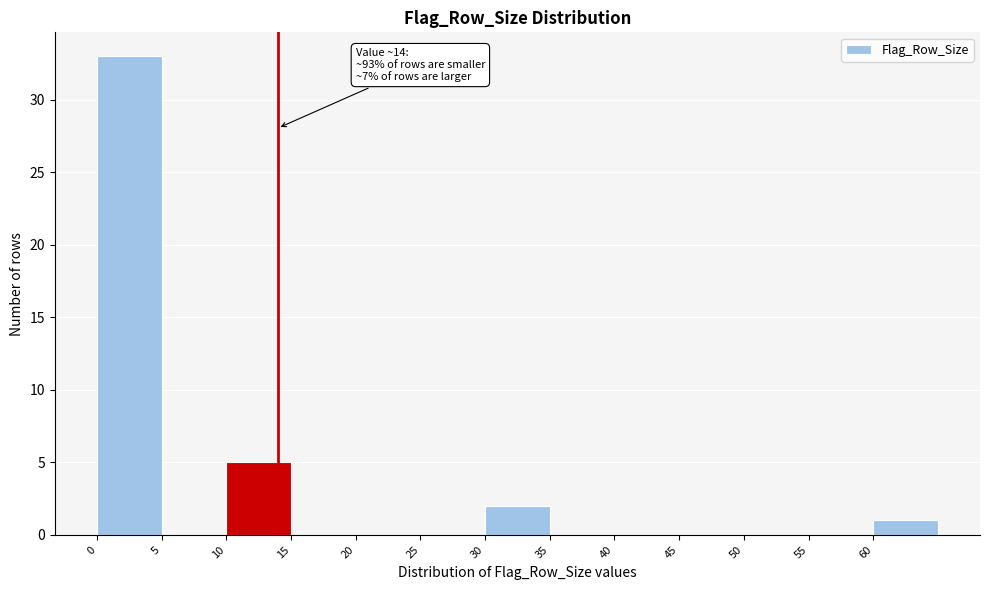

Which range on the x-axis has the tallest bar?

0 to 5